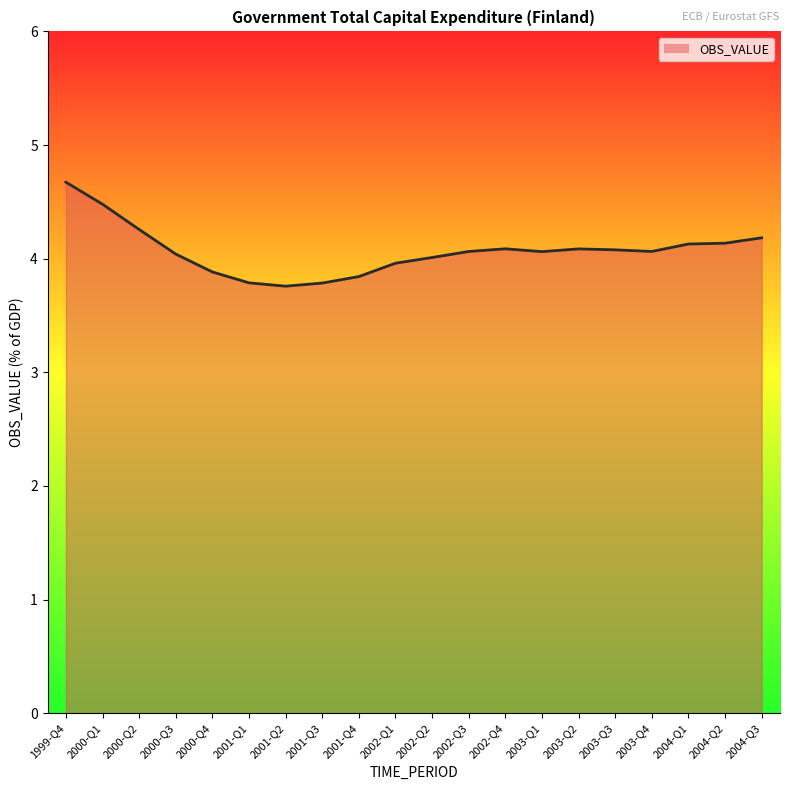

What is the change in value from 1999-Q4 to 2001-Q1?

-0.9